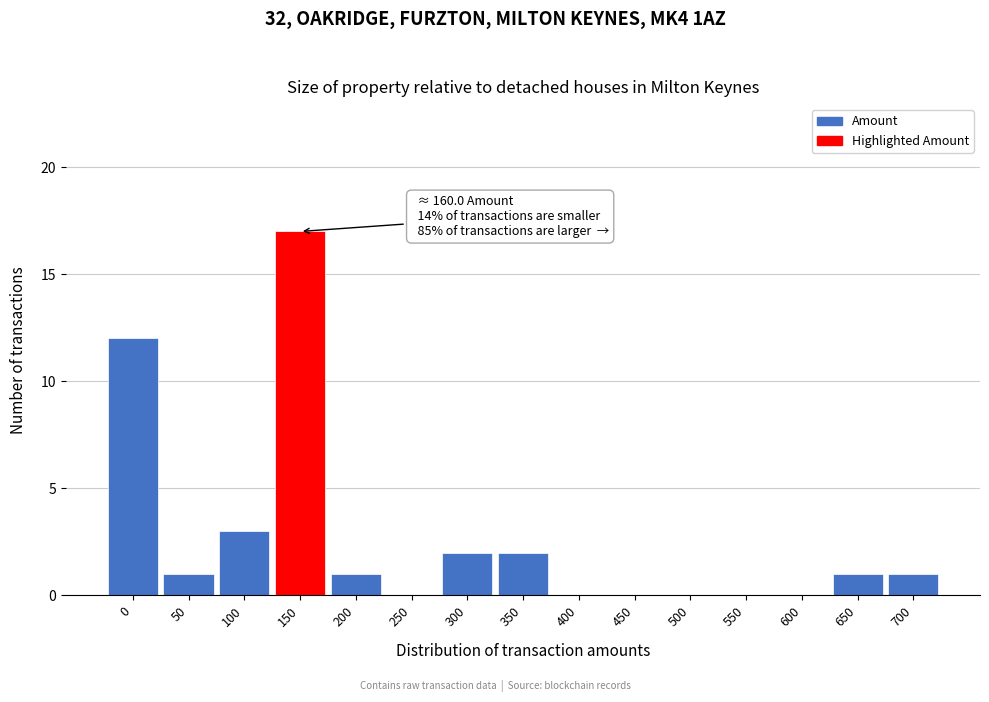

Reading right to left, transcribe all the data shown in this chart.

700=1	650=1	600=0	550=0	500=0	450=0	400=0	350=2	300=2	250=0	200=1	150=17	100=3	50=1	0=12